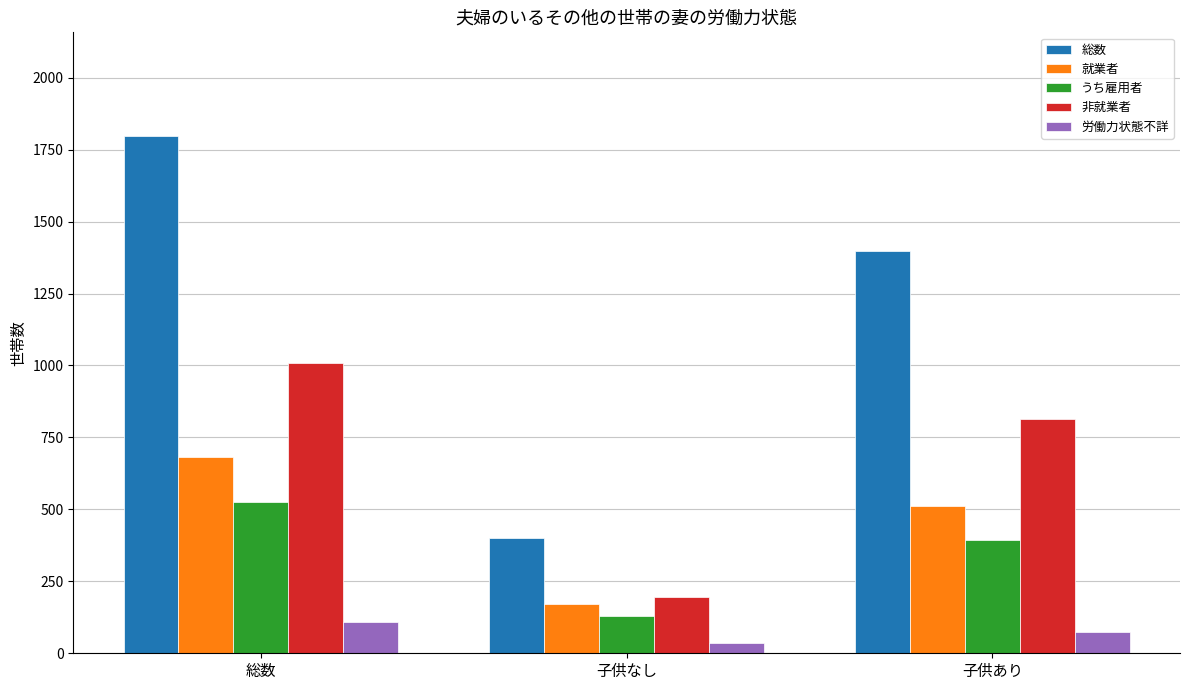

Reading right to left, transcribe all the data shown in this chart.

総数: 子供あり=1399	子供なし=399	総数=1798
就業者: 子供あり=511	子供なし=170	総数=681
うち雇用者: 子供あり=395	子供なし=130	総数=525
非就業者: 子供あり=815	子供なし=195	総数=1010
労働力状態不詳: 子供あり=73	子供なし=34	総数=107